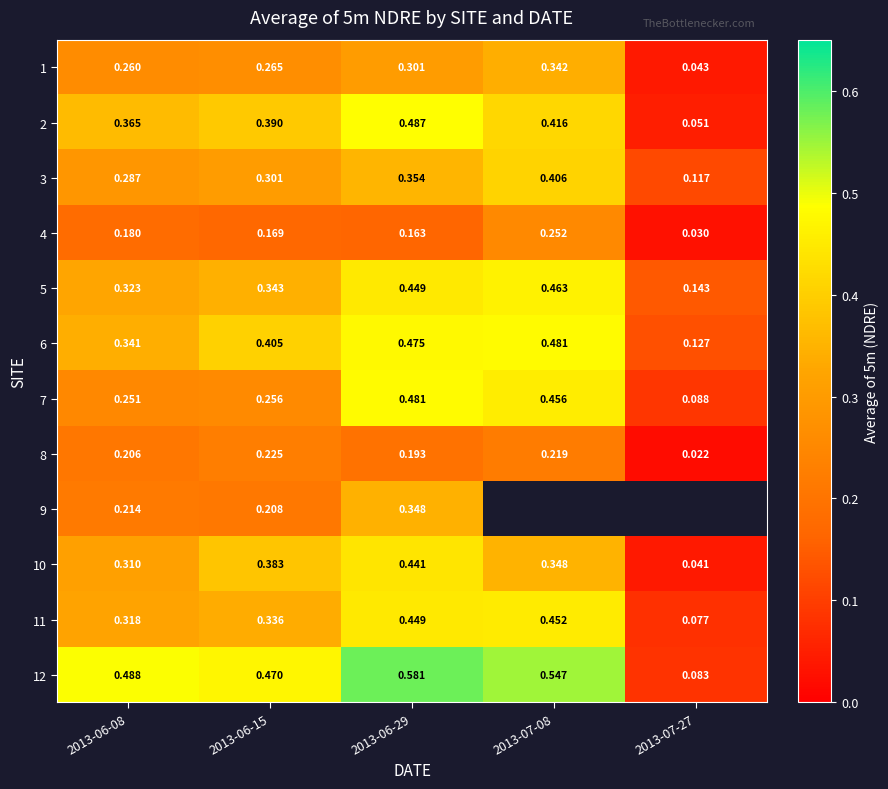

At 2013-06-15, list the series in order from largest to smallest.

12, 6, 2, 10, 5, 11, 3, 1, 7, 8, 9, 4